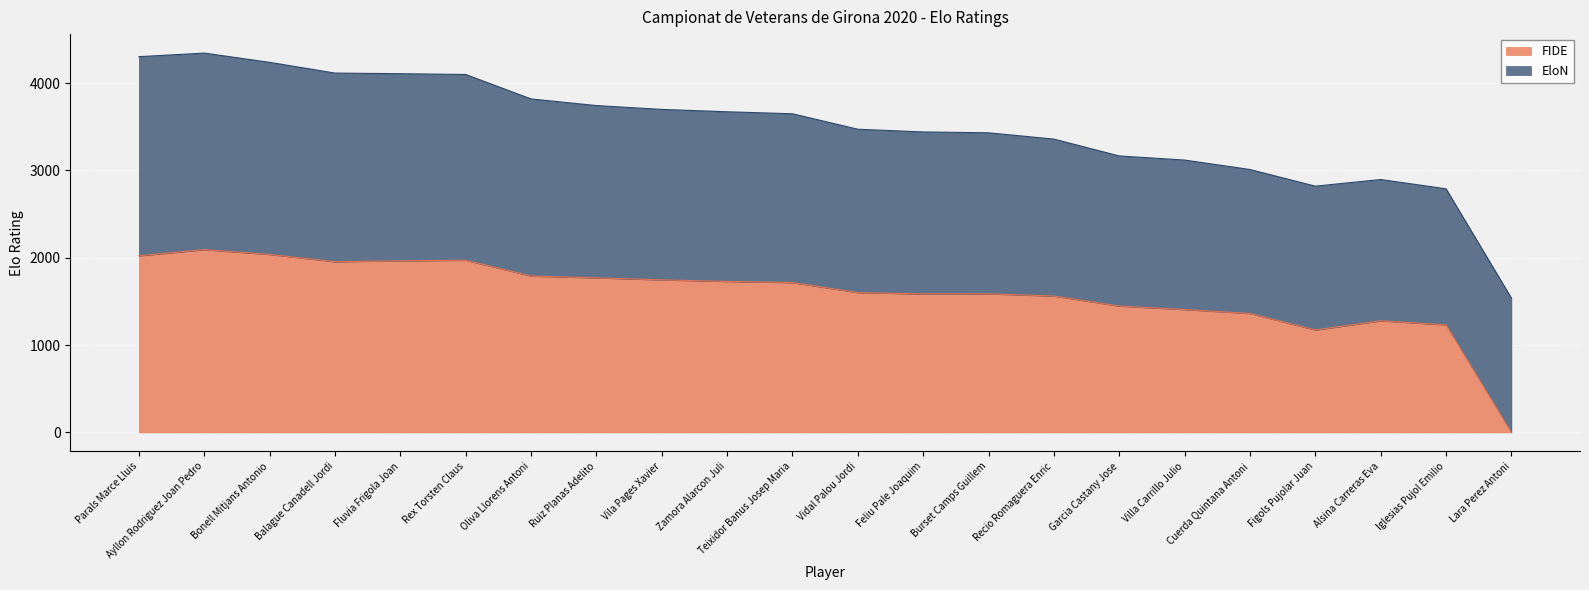

Which label corresponds to the smallest value in the chart?

Lara Perez Antoni